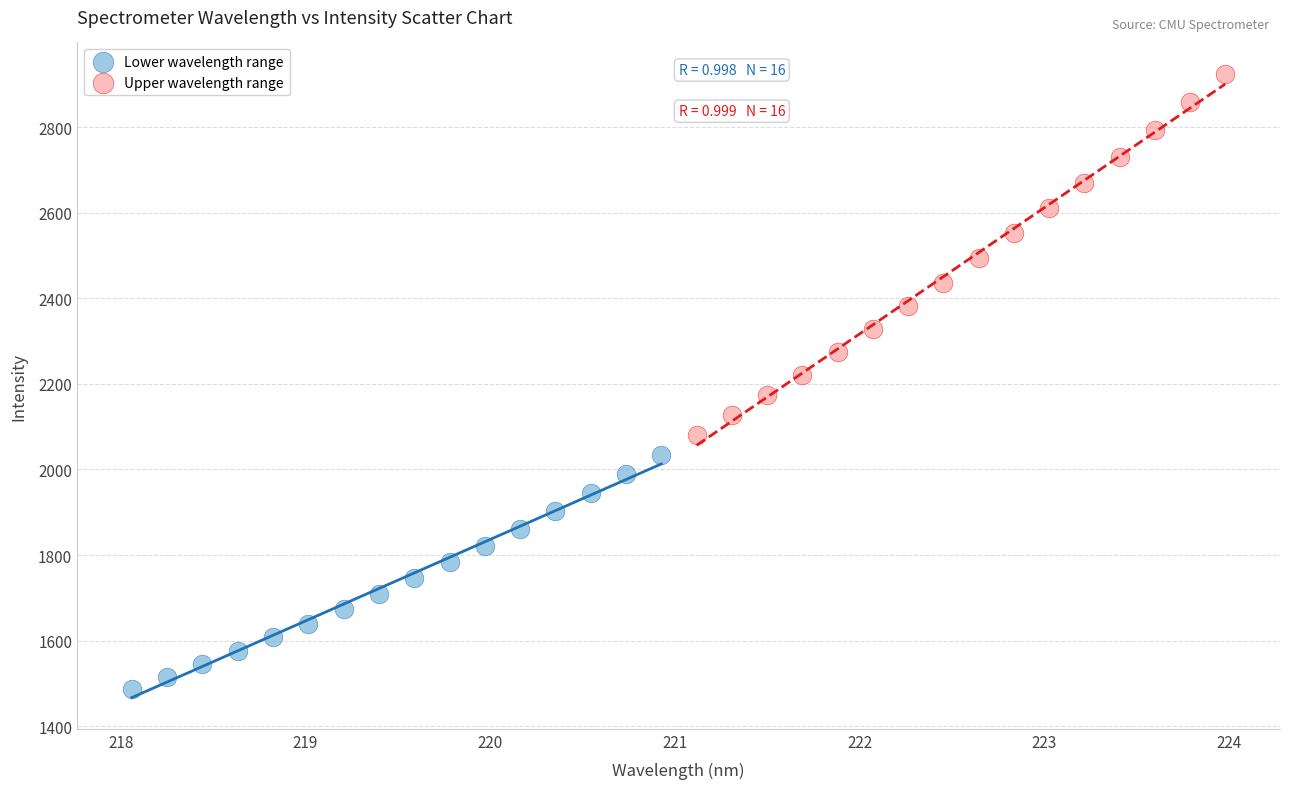

What are all the series names shown in the legend?

Lower wavelength range, Upper wavelength range